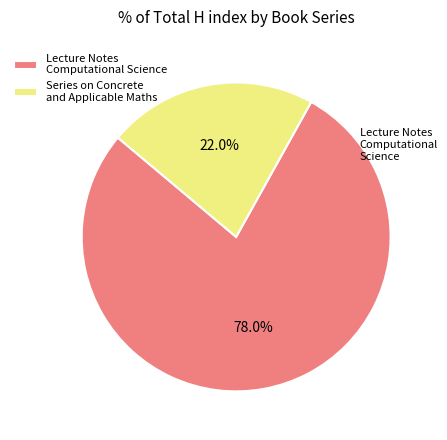

Rank the categories by value from lowest to highest.

Series on Concrete and Applicable Maths, Lecture Notes Computational Science